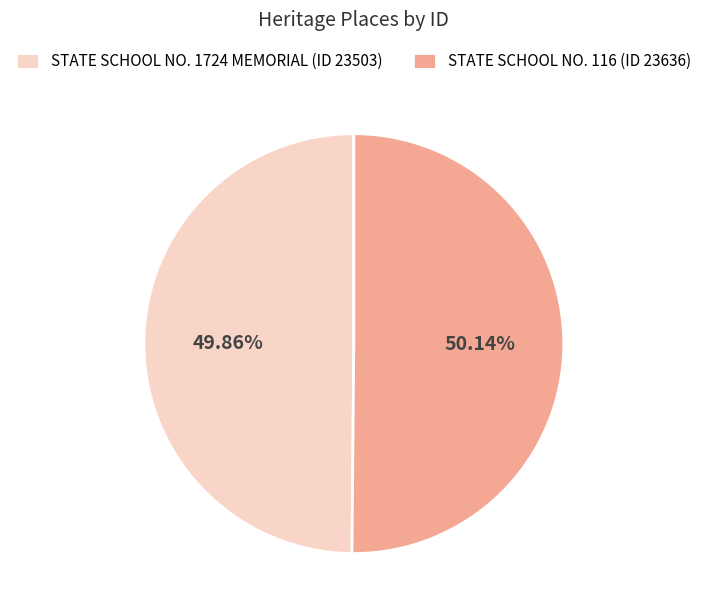

Is there any slice that represents more than half of the pie?

Yes